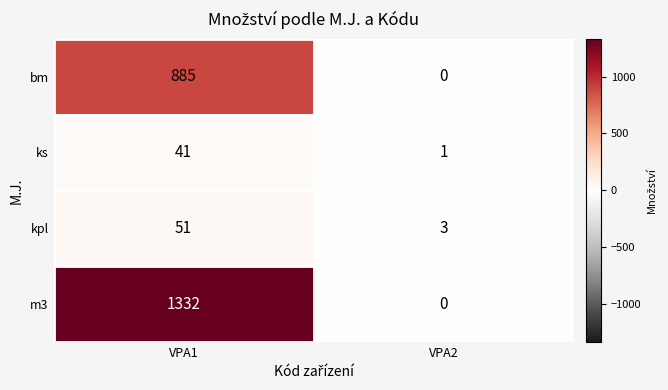

The kpl series shows 51 at VPA1. True or false?

True